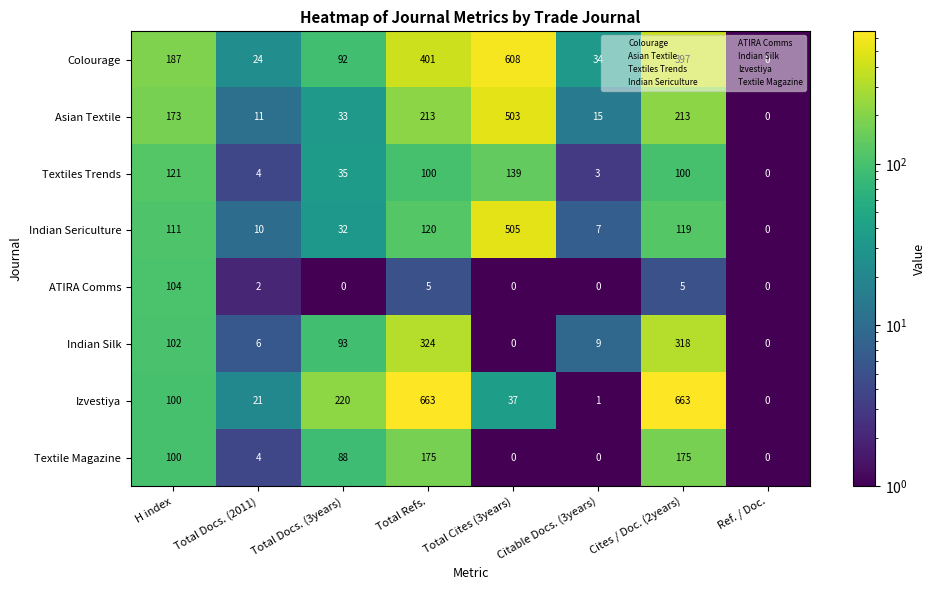

Where does the Textile Magazine series first go above 88?

H index